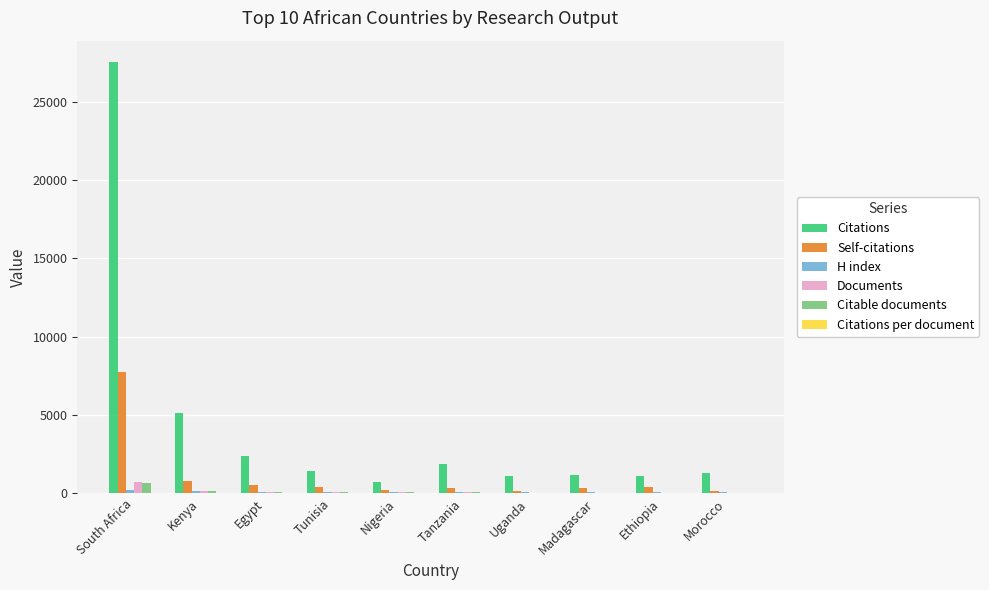

What is the sum of all Documents values?

1272